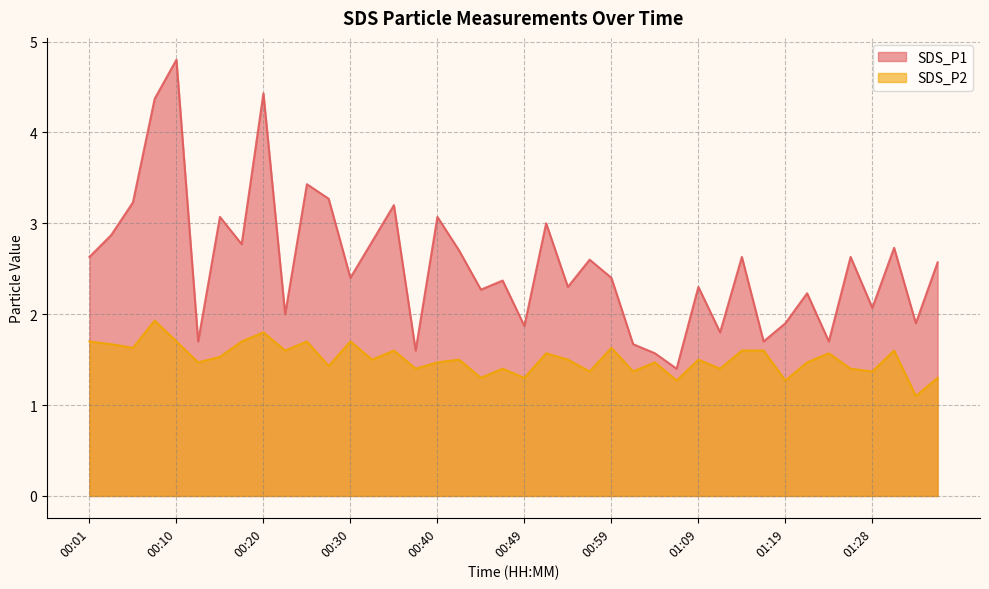

Is it true that SDS_P2 equals 0.4 at 00:25?

False